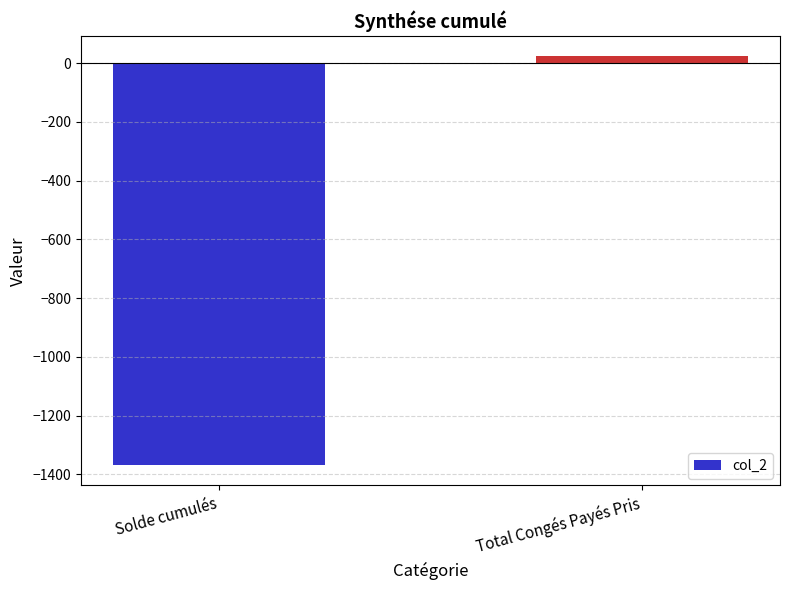

Are the bars grouped side by side (vs. stacked)?

No